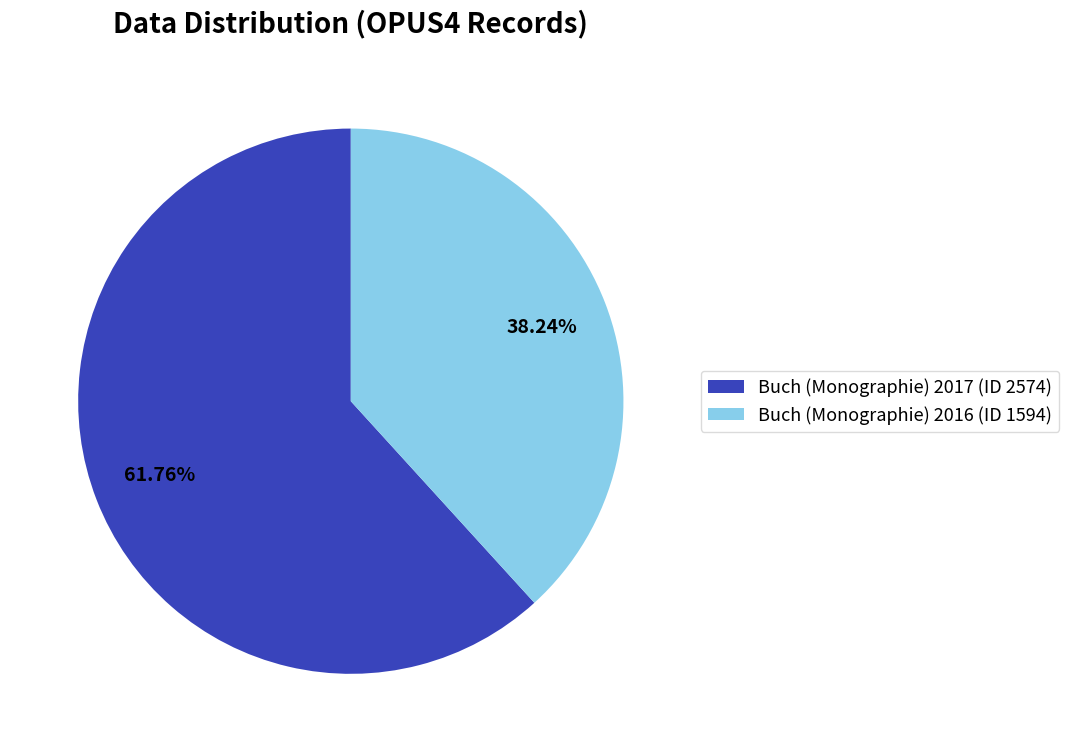

Rank the categories by value from lowest to highest.

Buch (Monographie) 2016 (ID 1594), Buch (Monographie) 2017 (ID 2574)